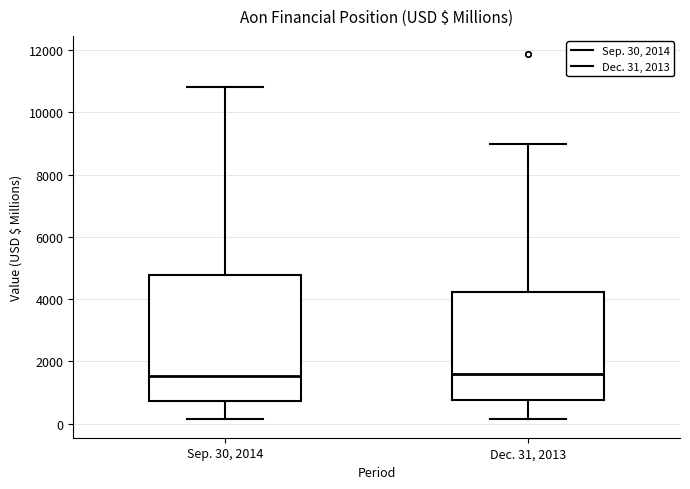

Reading left to right, read every box against the y-axis: the position of its median line, the range the box covers, and the ends of its whiskers. The values are not printed on the chart, so give them approximately, as read against the axis.

Sep. 30, 2014: median 1600, box 800 to 4800, whiskers 200 to 10800
Dec. 31, 2013: median 1600, box 800 to 4200, whiskers 200 to 9000